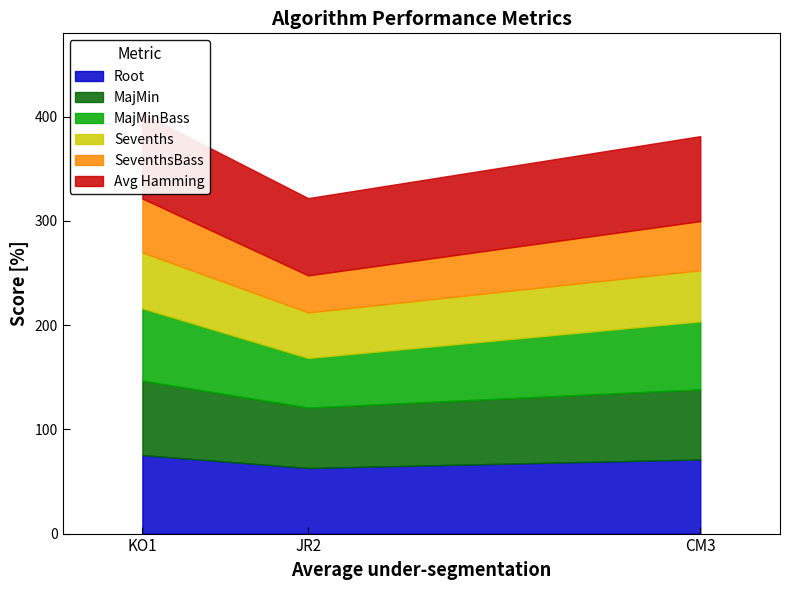

Rank the series by their maximum value, from lowest to highest.

SeventhsBass, Sevenths, MajMinBass, MajMin, Root, Avg Hamming